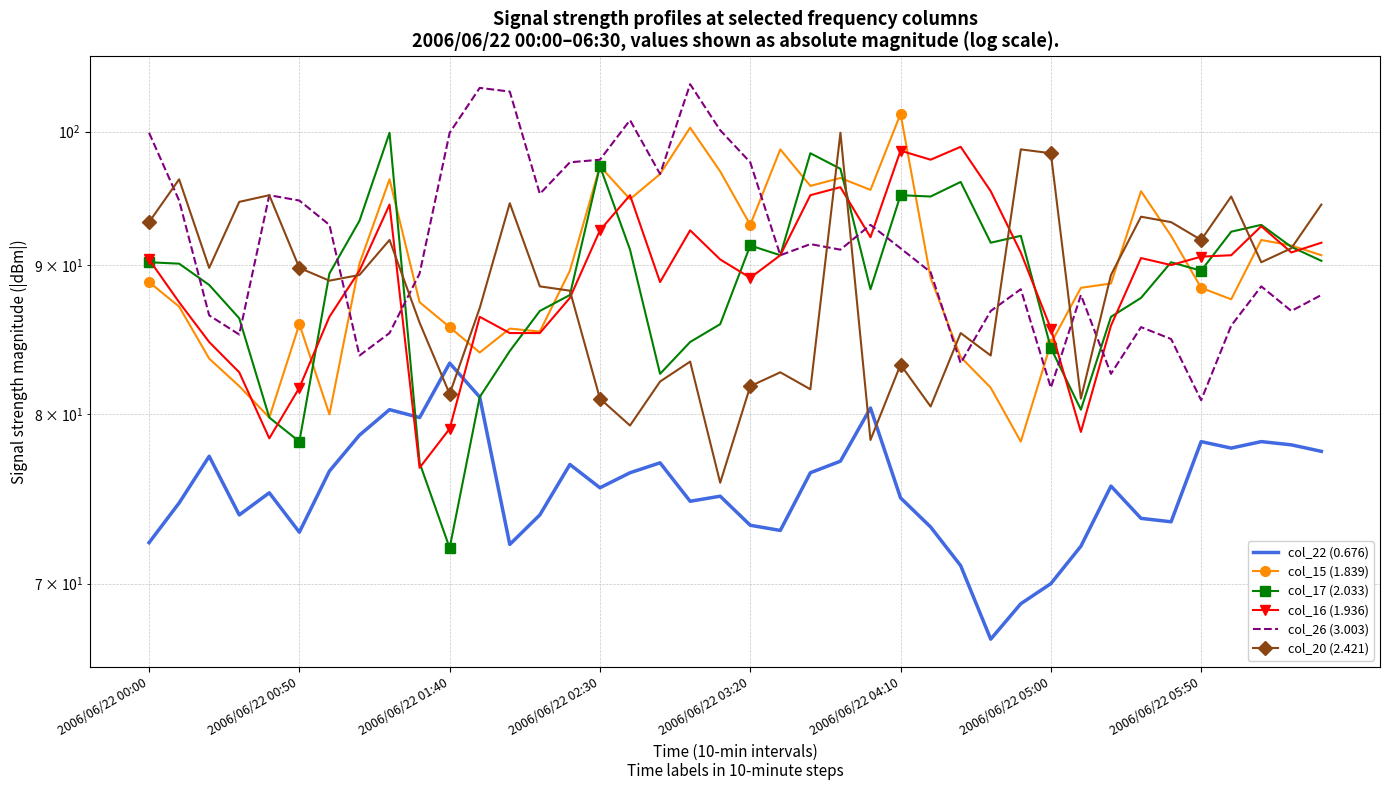

At which category does the chart reach its minimum across all series?

28